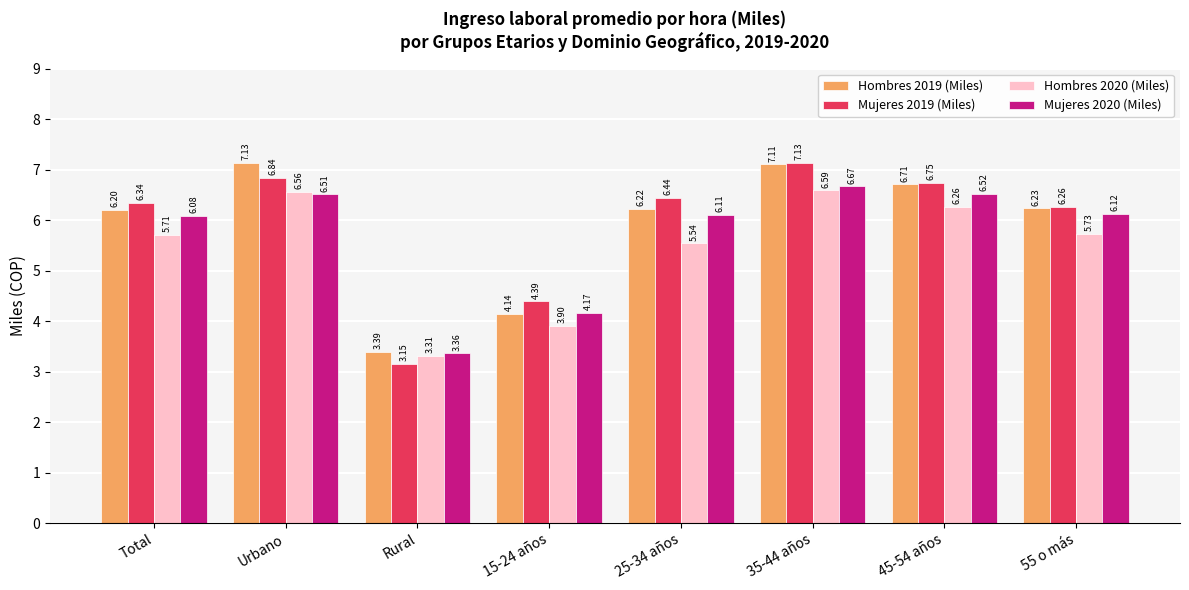

What is the total value across all series at Urbano?

27.0